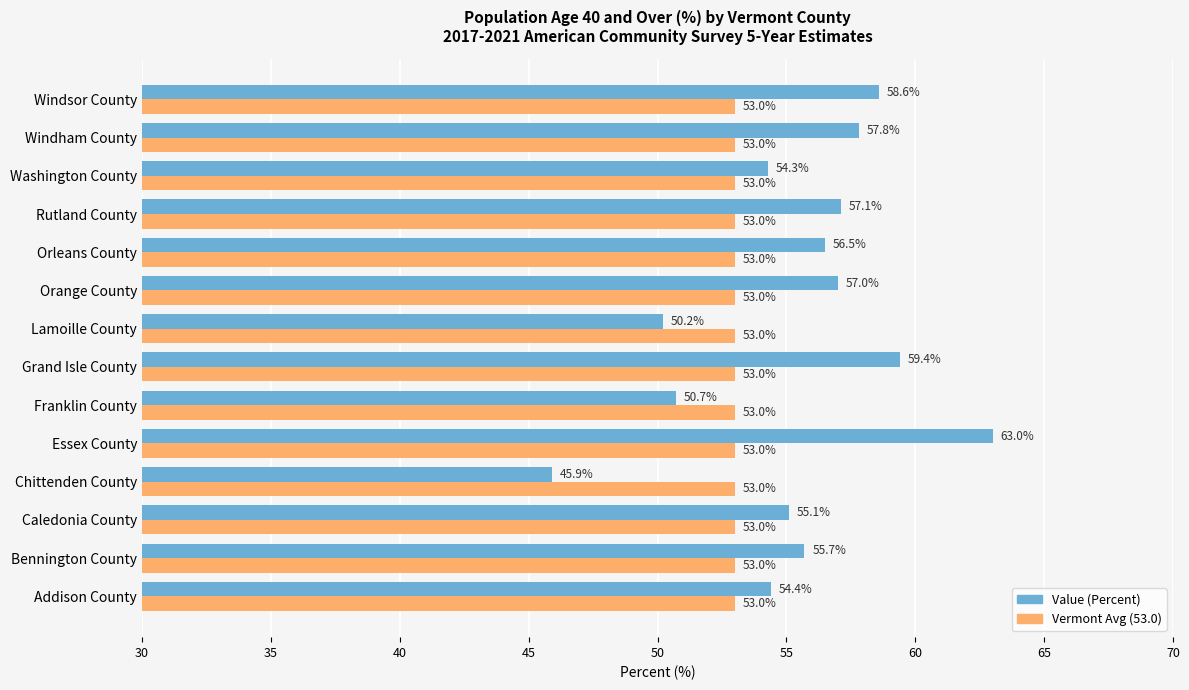

Which series has the widest spread of values?

Value (Percent)